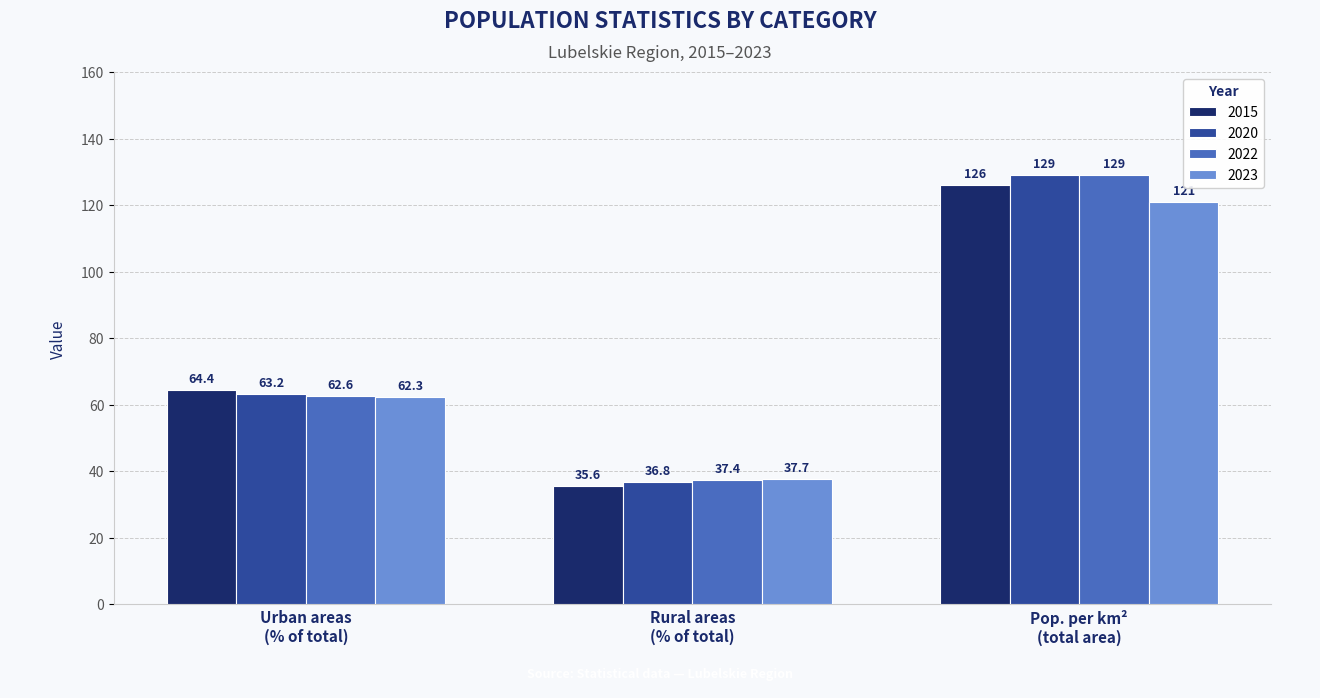

What is the label of the 3rd bar from the left?

Pop. per km²
(total area)